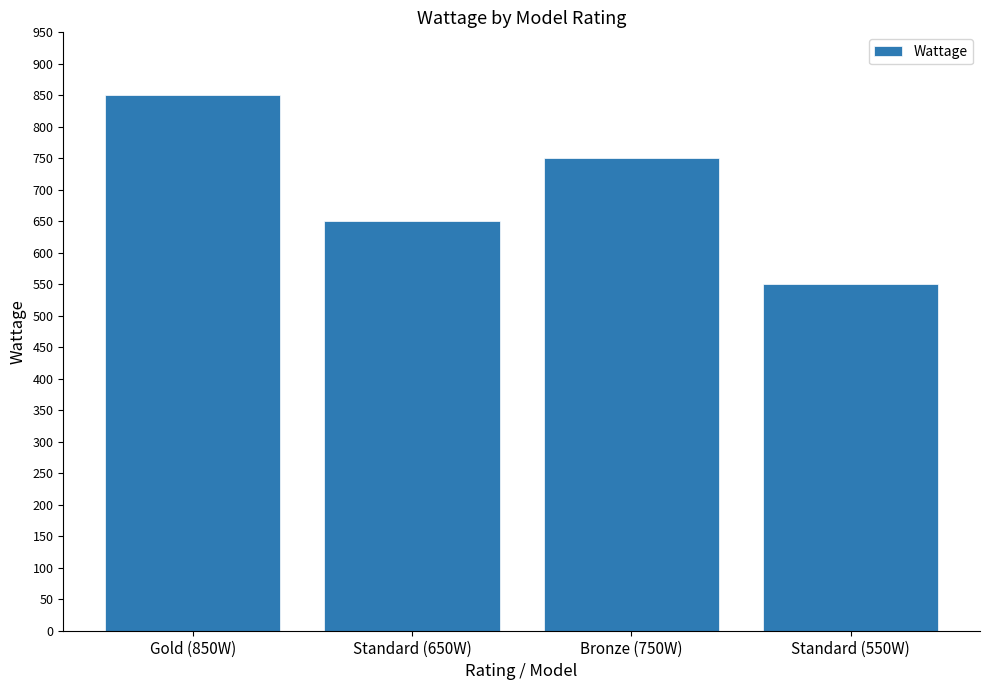

What is the label of the 2nd bar from the left?

Standard (650W)